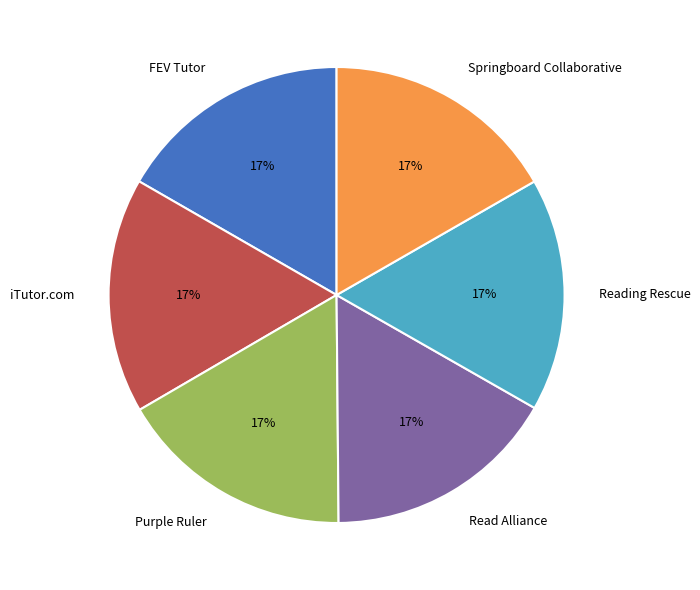

Approximately how many times larger is the value at Purple Ruler compared to Springboard Collaborative?

1.0